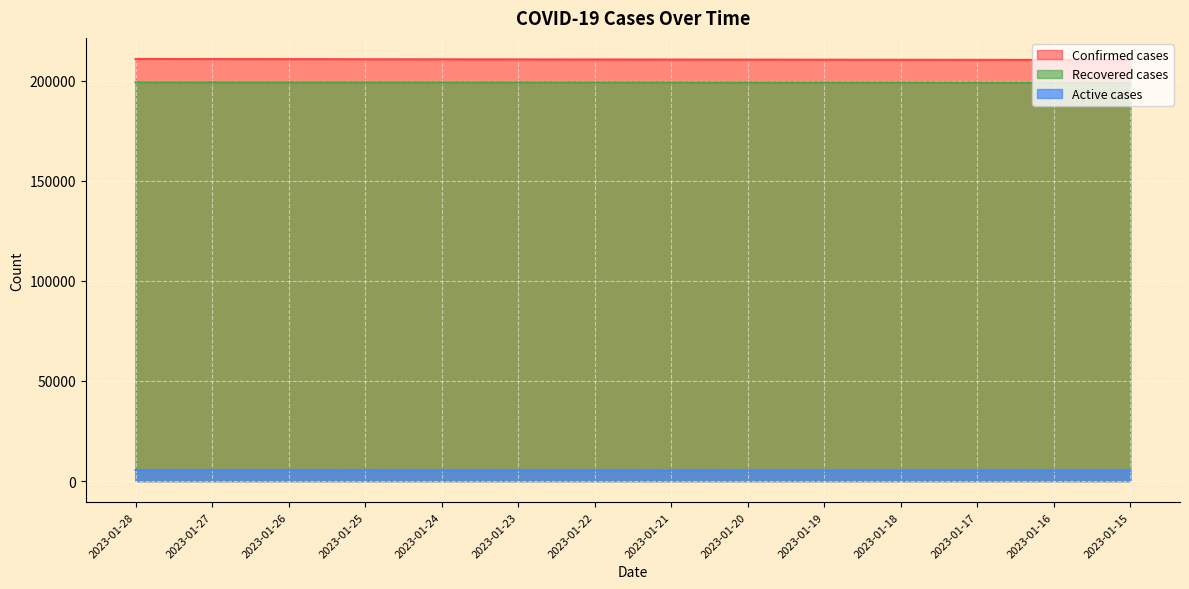

True or false: Recovered cases has a value of 344711 at 2023-01-28.

False